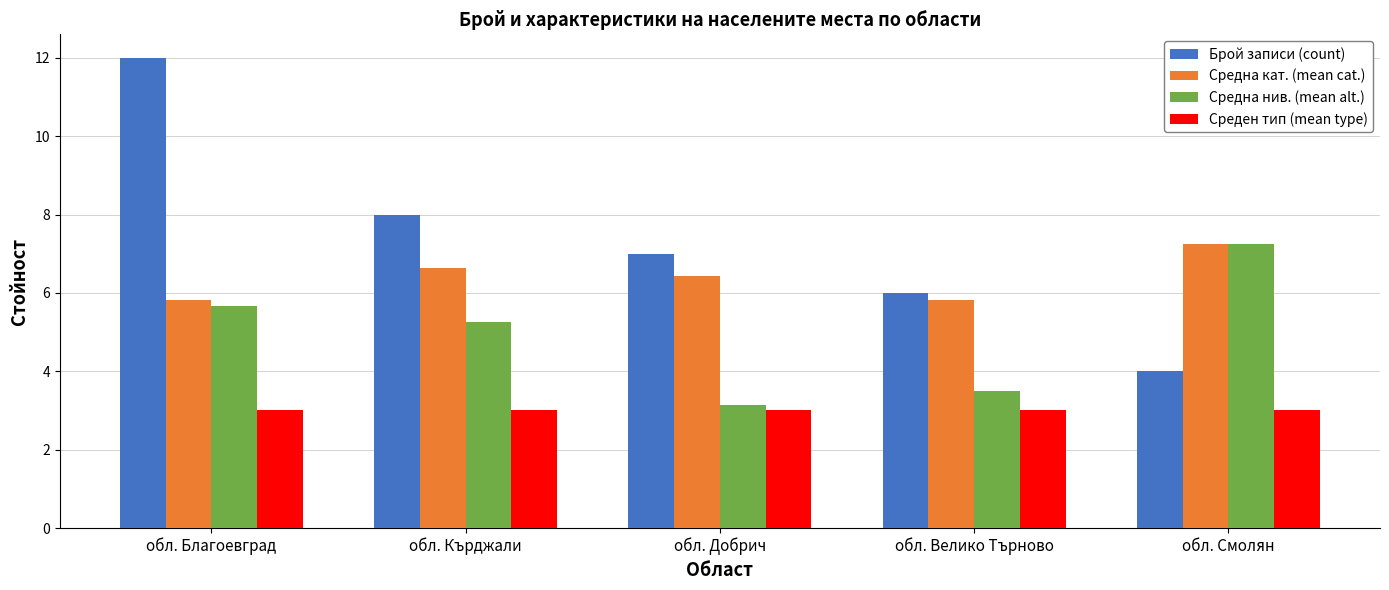

The Среден тип (mean type) series shows 0.8 at обл. Благоевград. True or false?

False